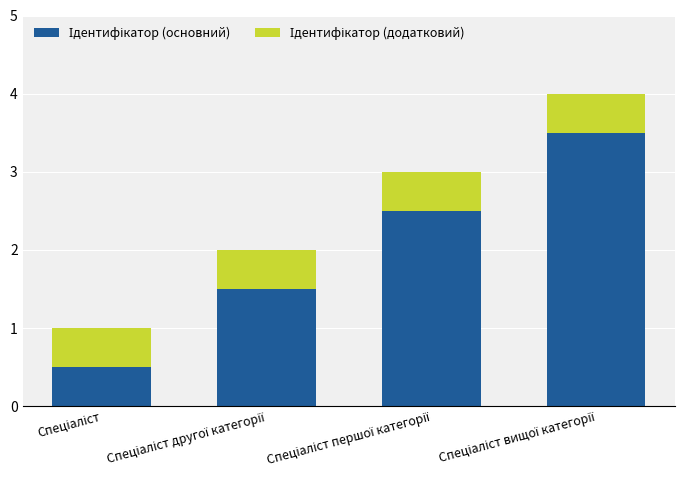

Does the chart contain any negative values?

No